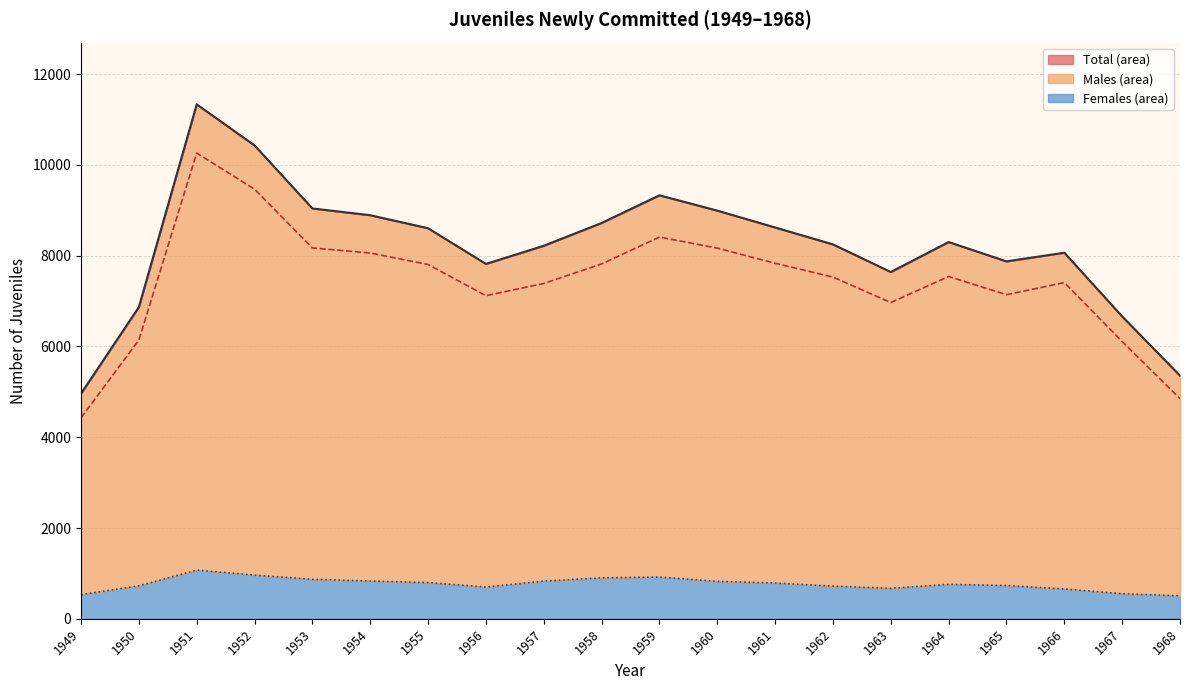

How many values in the Females (line) series exceed 789?

9